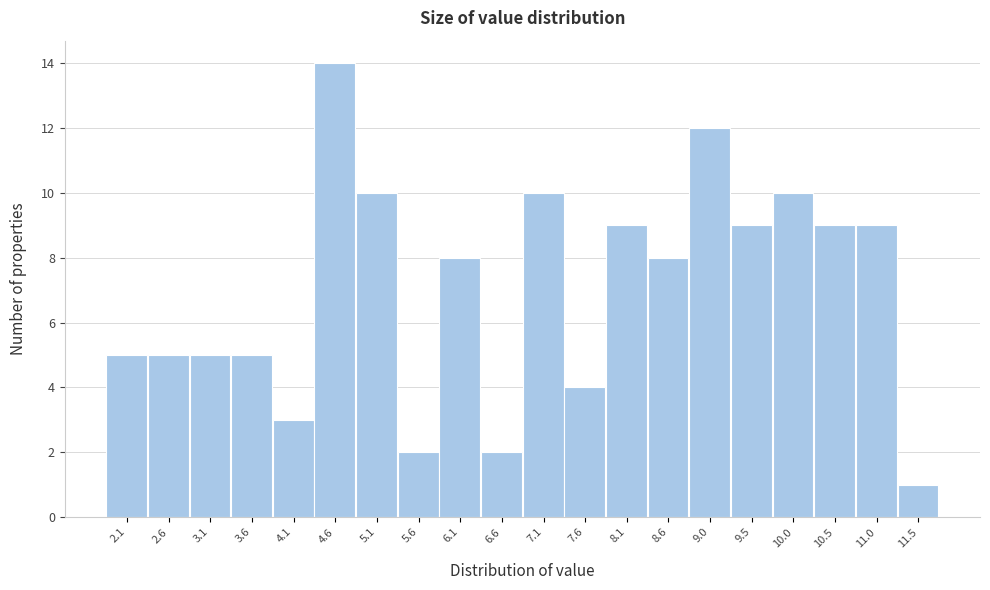

Reading right to left, list all the values displayed in this chart.

11.5=1	11.0=9	10.5=9	10.0=10	9.5=9	9.0=12	8.6=8	8.1=9	7.6=4	7.1=10	6.6=2	6.1=8	5.6=2	5.1=10	4.6=14	4.1=3	3.6=5	3.1=5	2.6=5	2.1=5